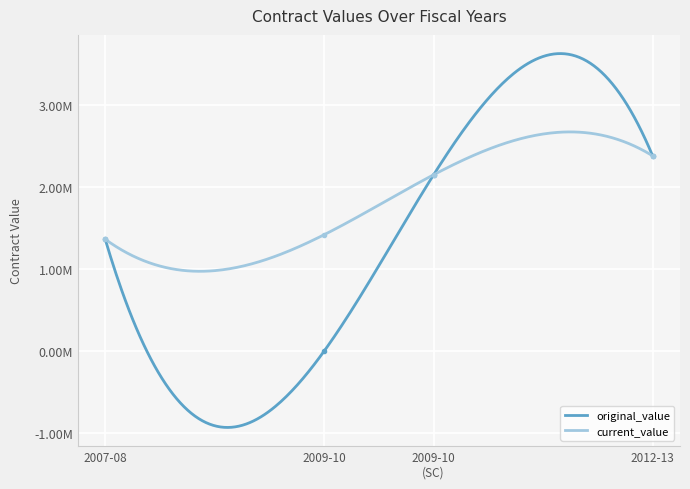

What is the label of the 2nd point from the right?

2009-10 (SC)